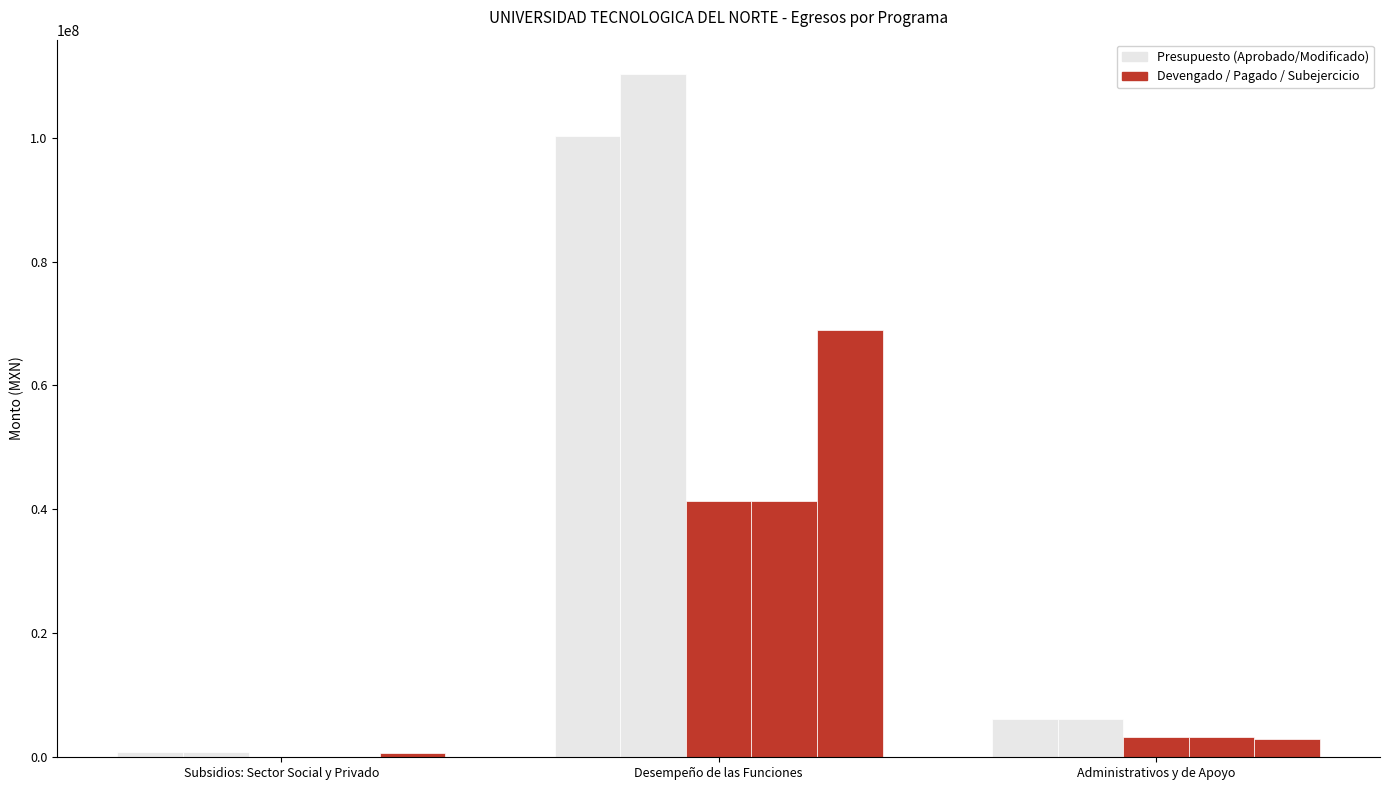

How many categories are shown in the chart?

3